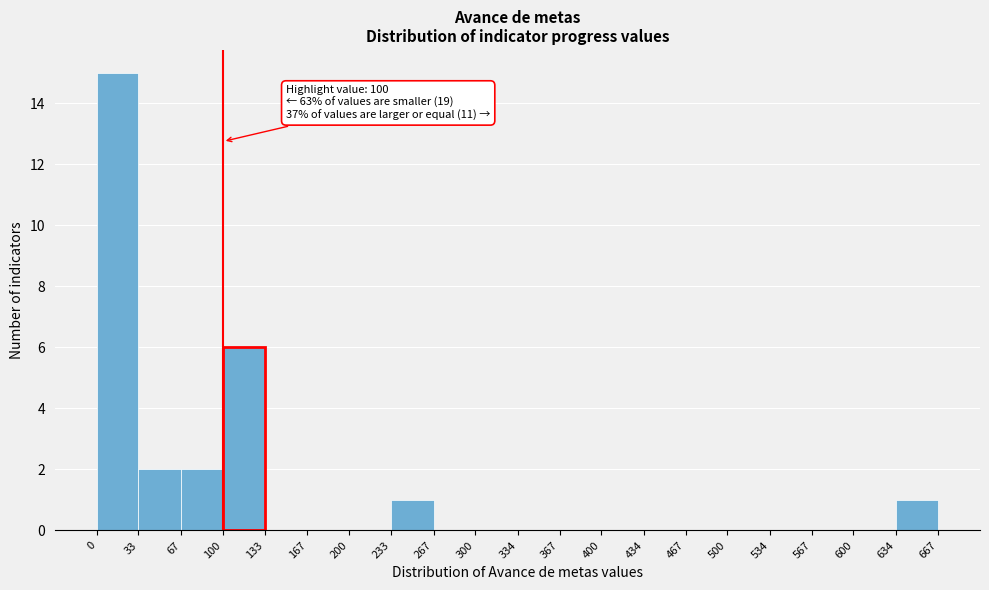

Which range on the x-axis has the tallest bar?

0 to 33